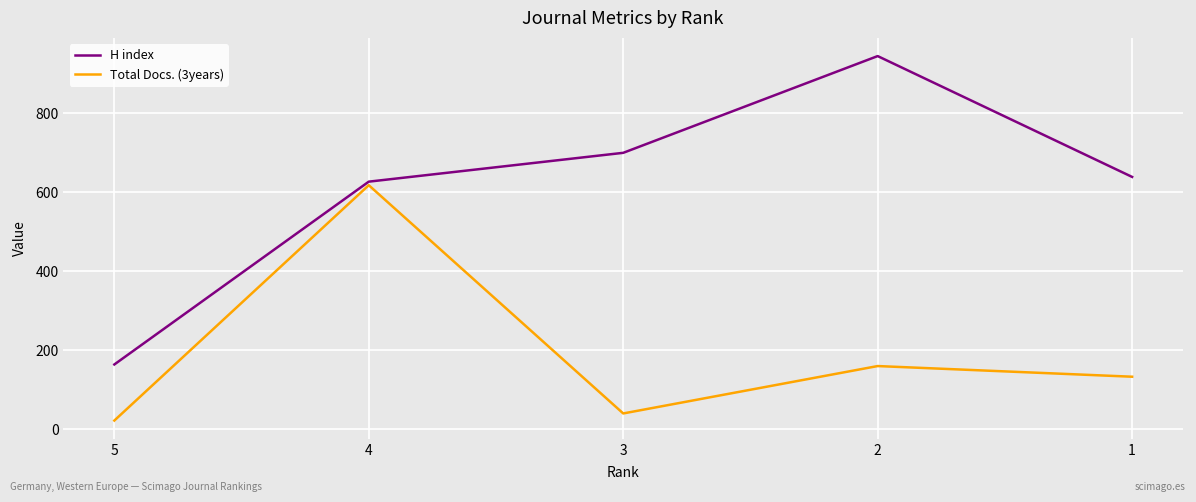

What is the difference between the H index values at 3 and 1?

61